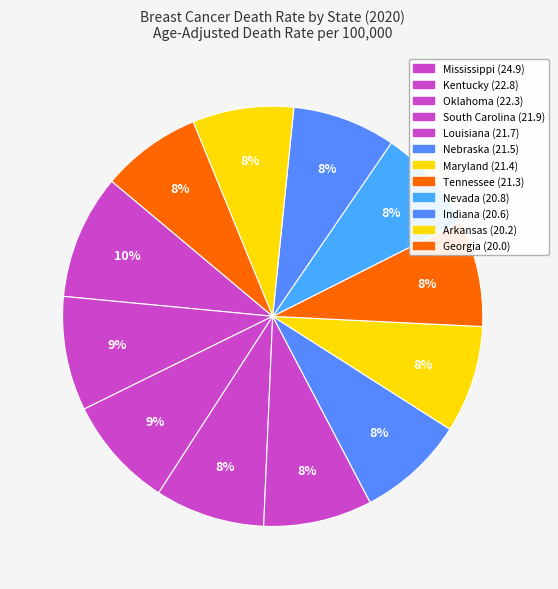

How many segments does this pie chart have?

12